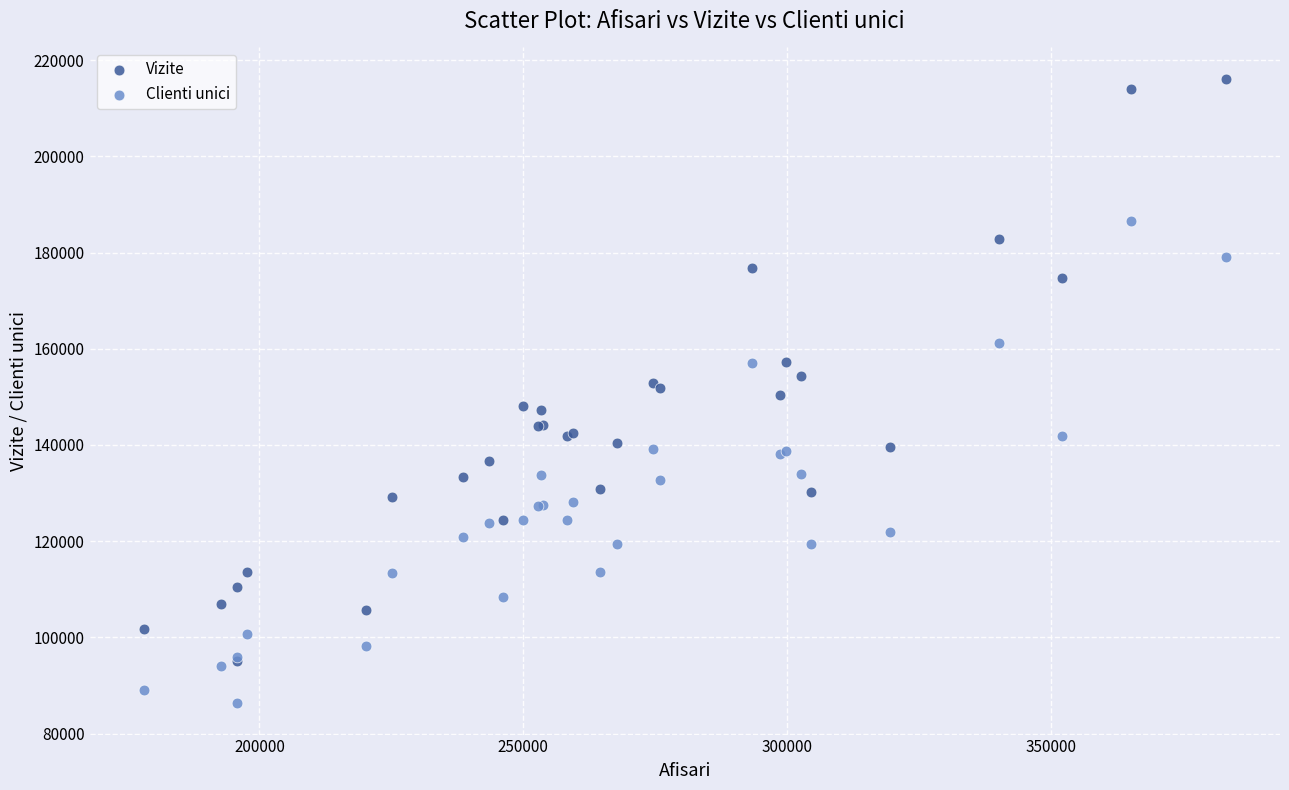

Which series contains the lowest Y value?

Clienti unici